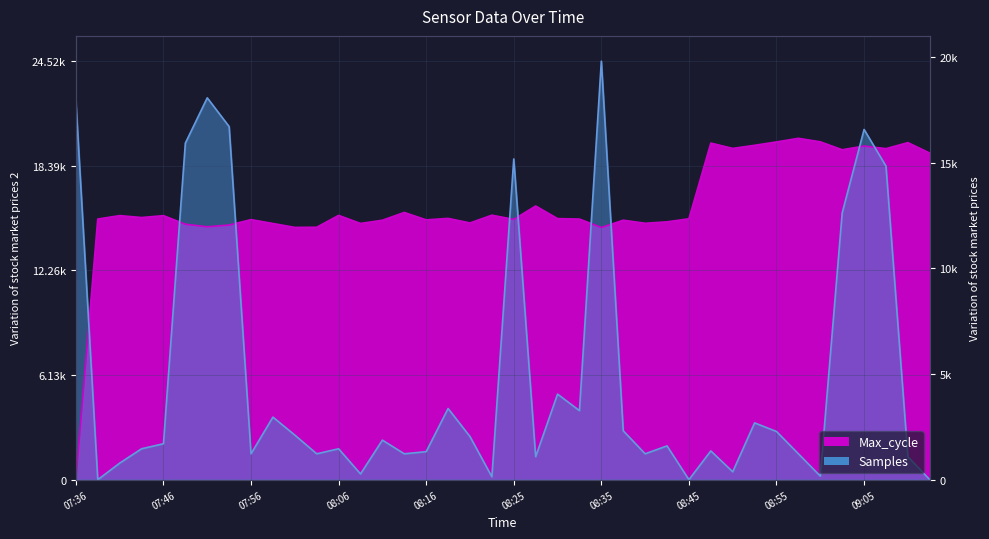

True or false: Samples has a value of 19546.2 at 09:05.

True